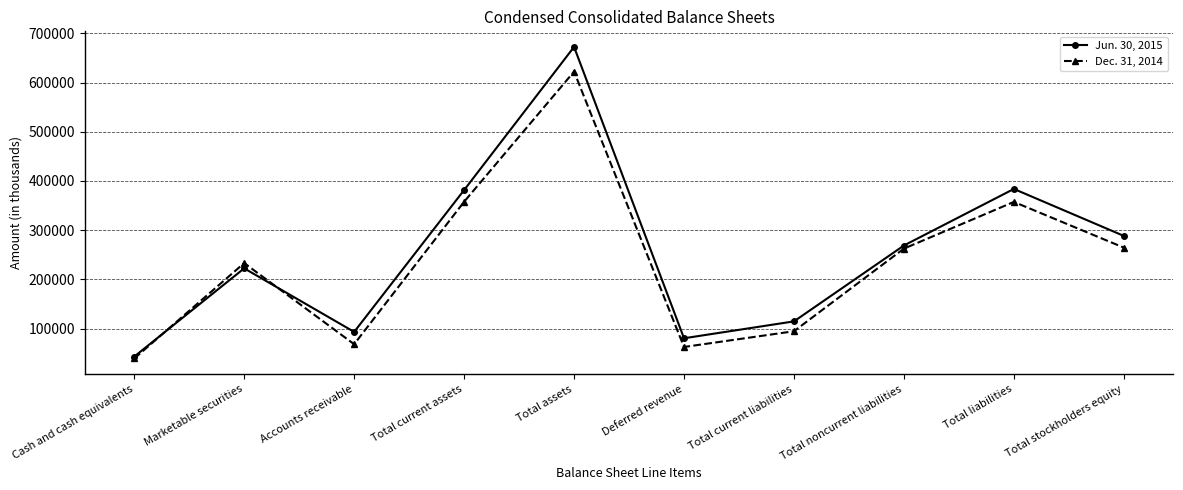

What is the spread (max minus min) of values at Total current liabilities?

20025